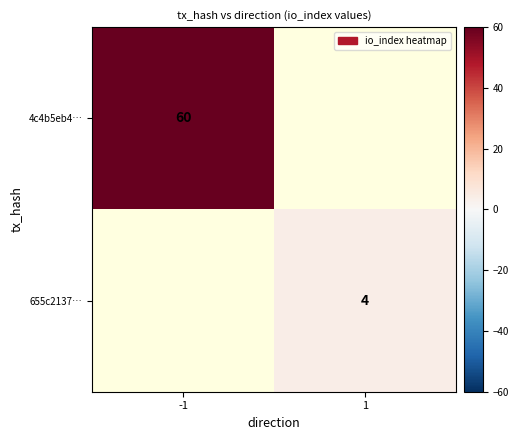

Is the value of 4c4b5eb4… at -1 greater than the value of 655c2137… at 1?

Yes